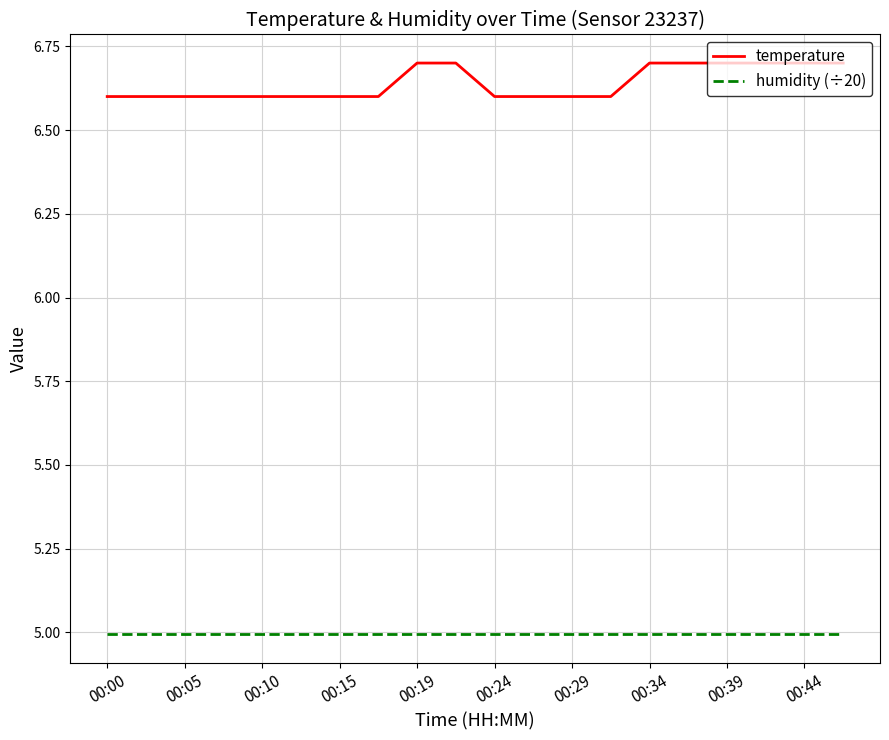

List the series in order of their overall mean, lowest first.

humidity (÷20), temperature